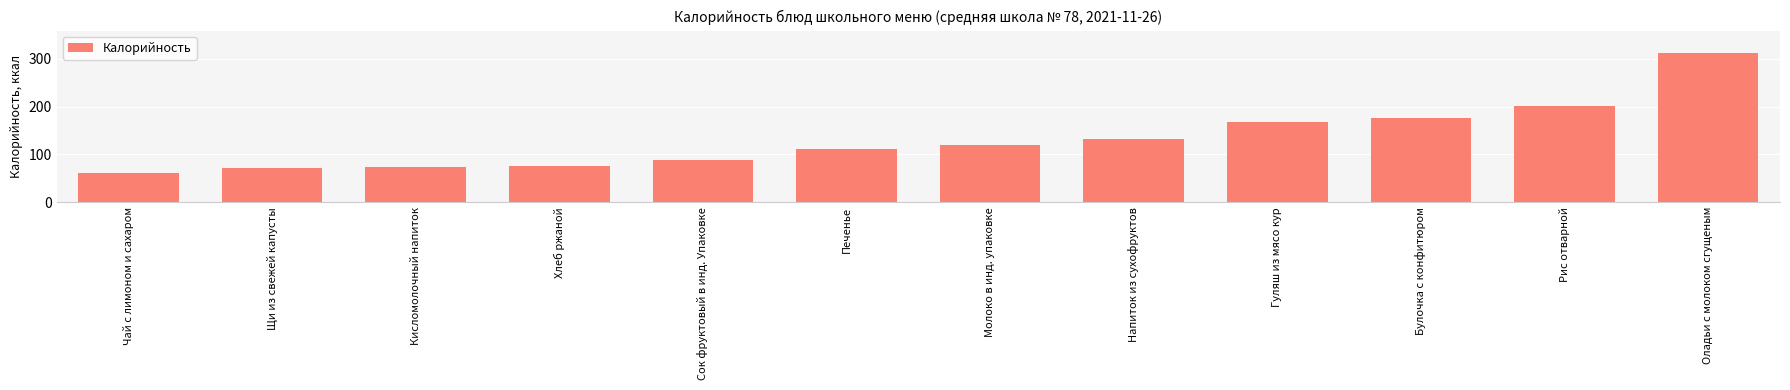

What position from the right is Напиток из сухофруктов?

5